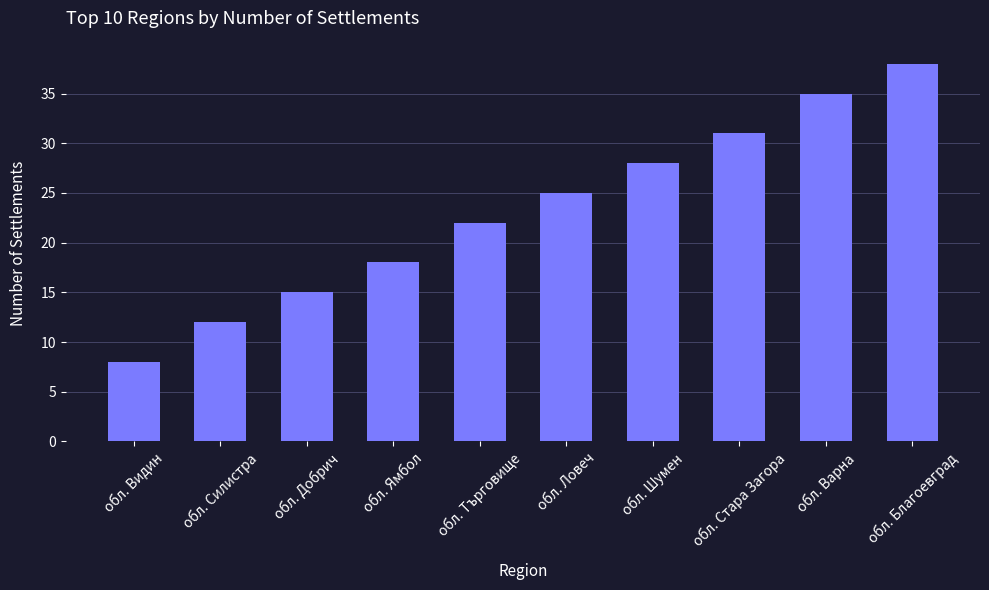

What is the maximum value shown in the chart?

38